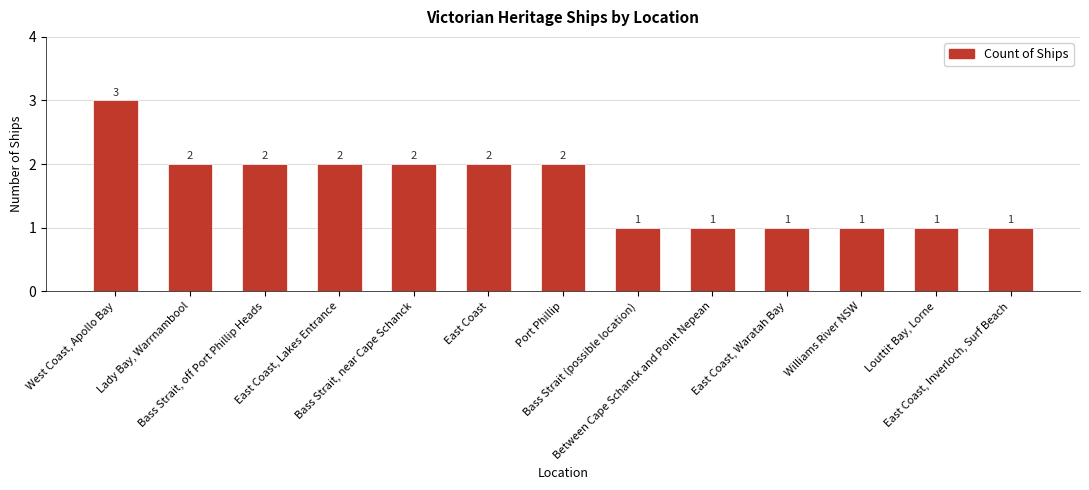

What is the ratio of the value at Port Phillip to the value at Williams River NSW?

2.0